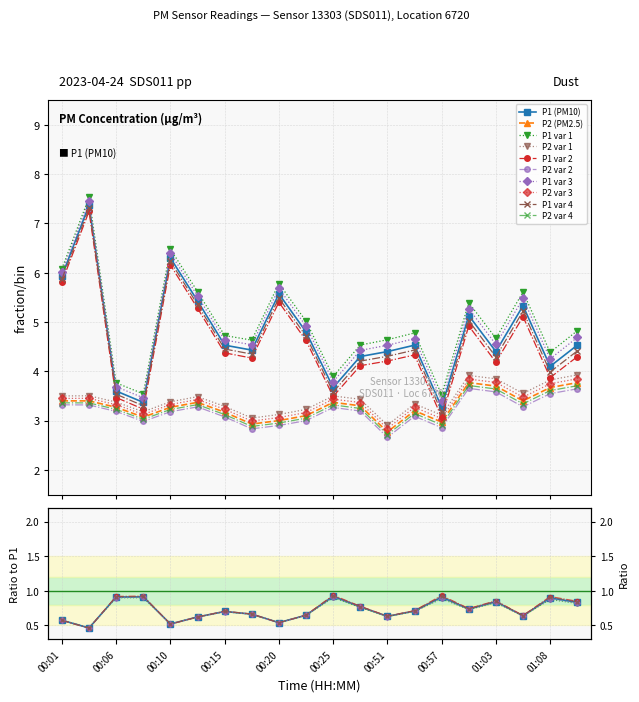

The value of P2 at 00:48 is 1.5. True or false?

False